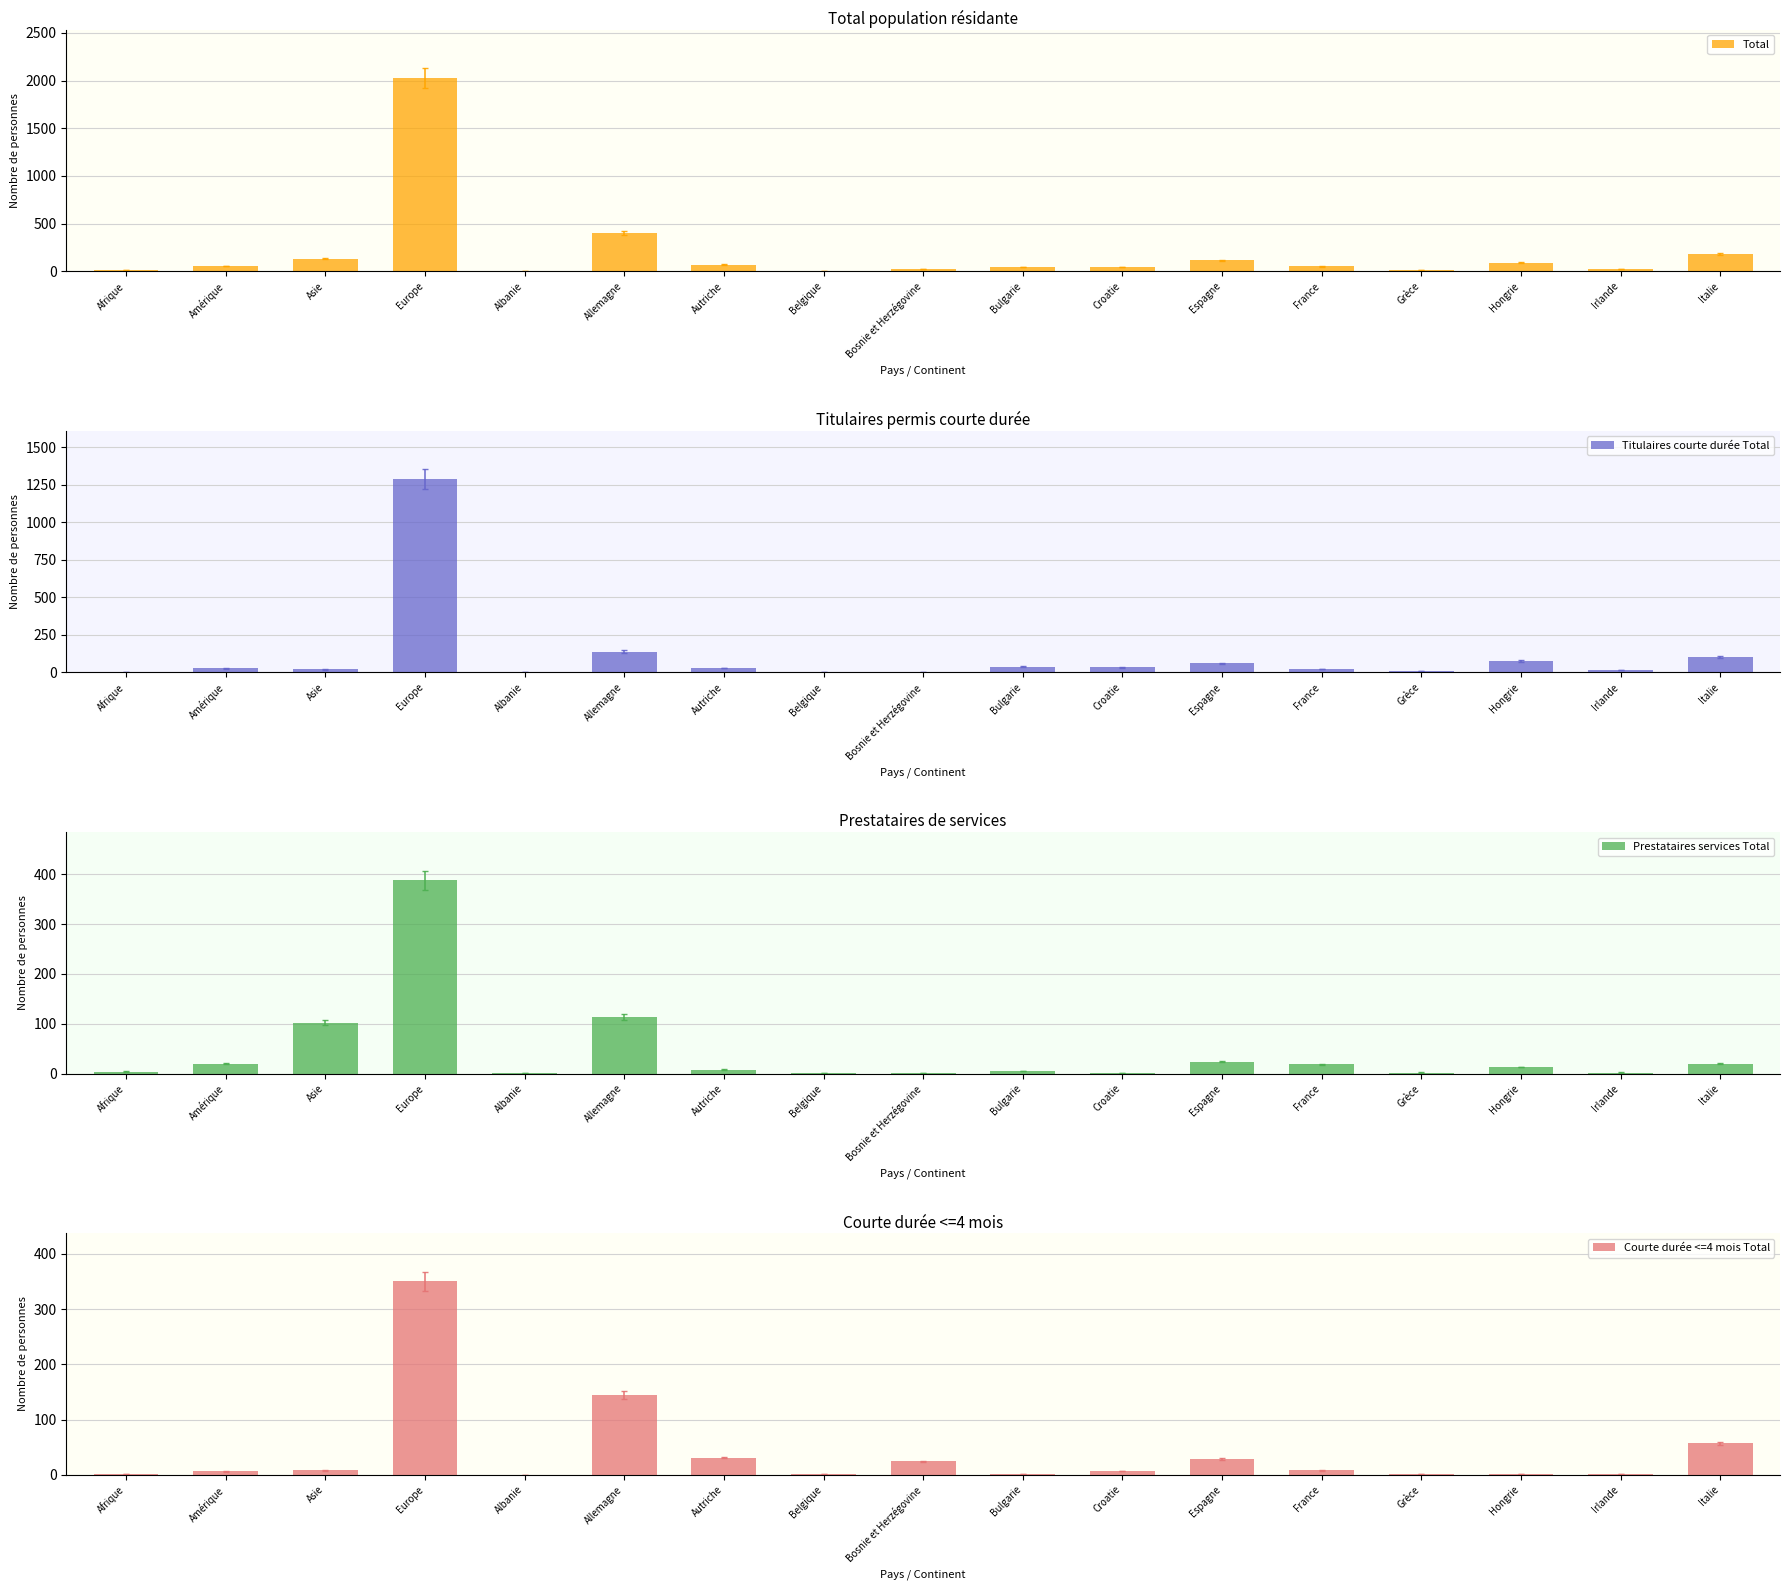

How many values in the Courte durée <=4 mois Total series exceed 7?

8